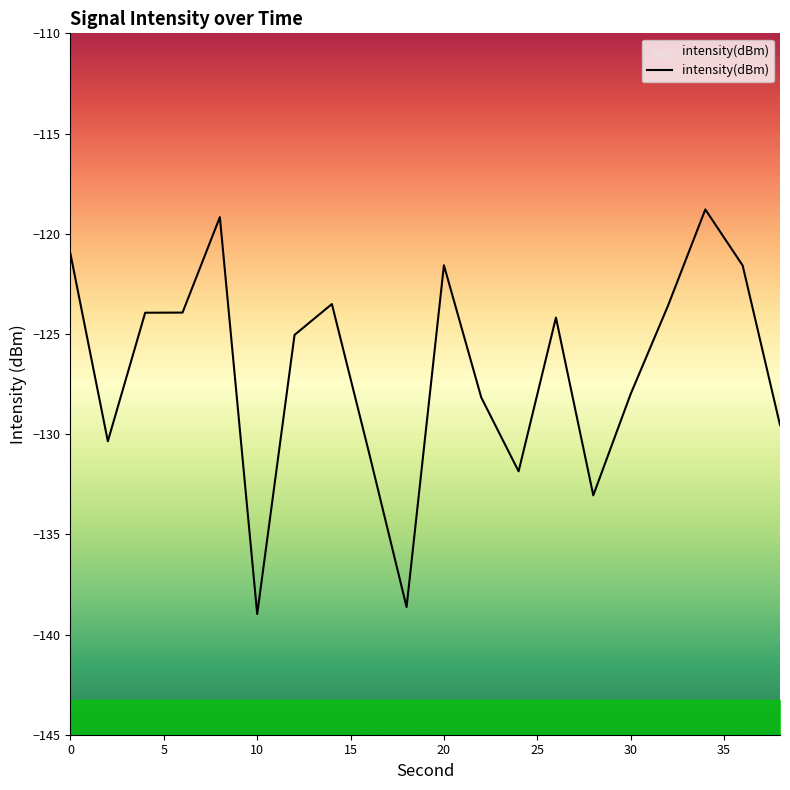

How many lines are shown in the chart?

1